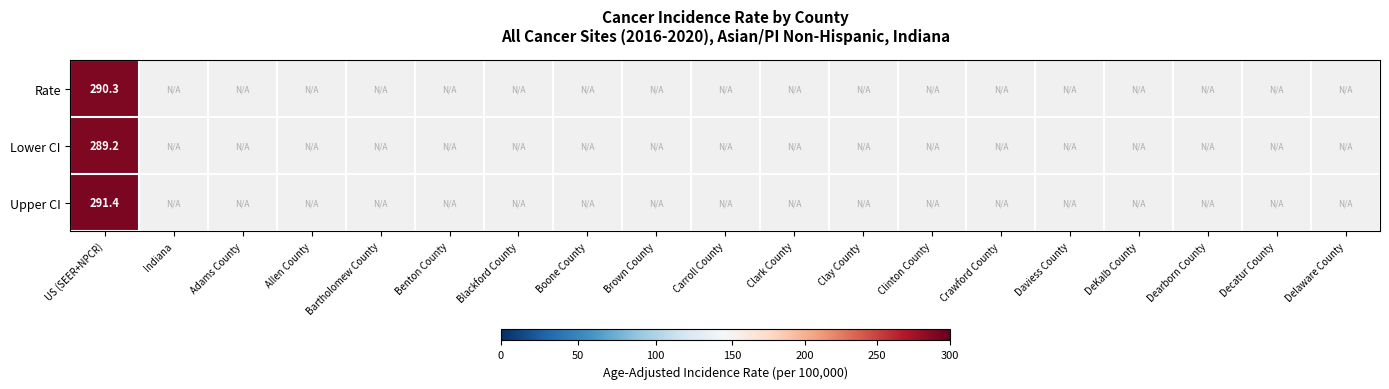

At how many categories does at least one series exceed 290?

1